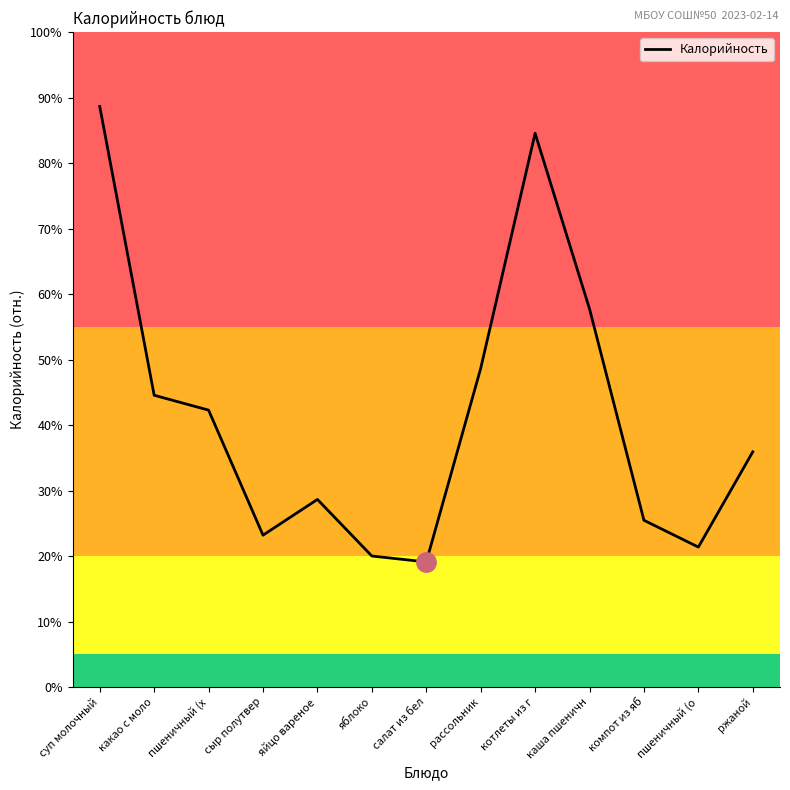

Which category has the highest value across all series?

суп молочный